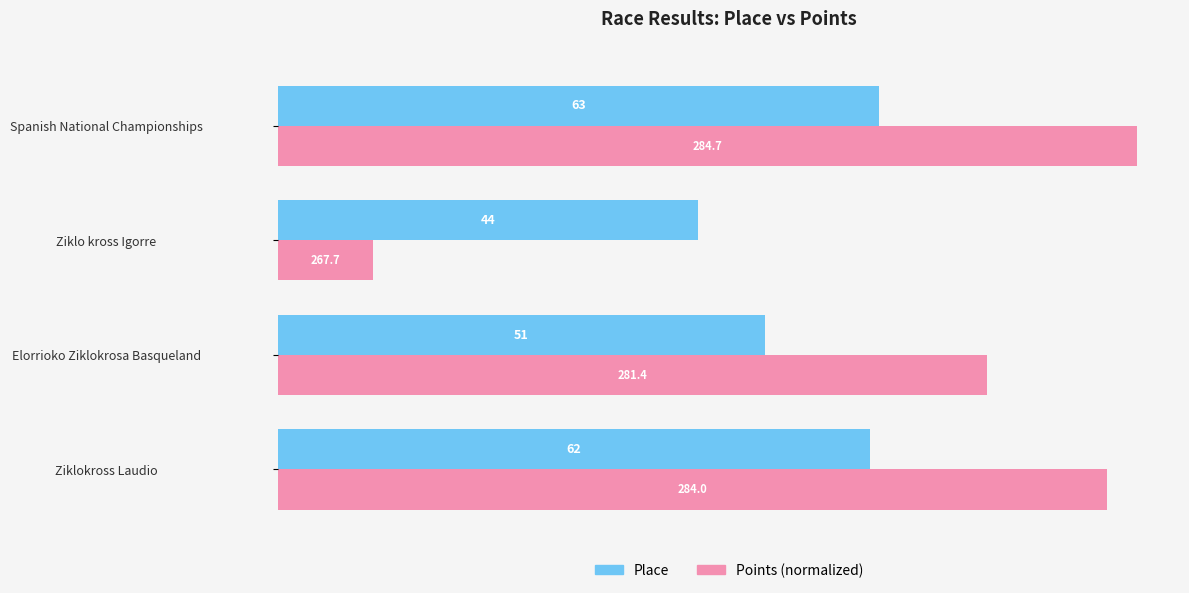

What is the average value of the Place series?

55.0